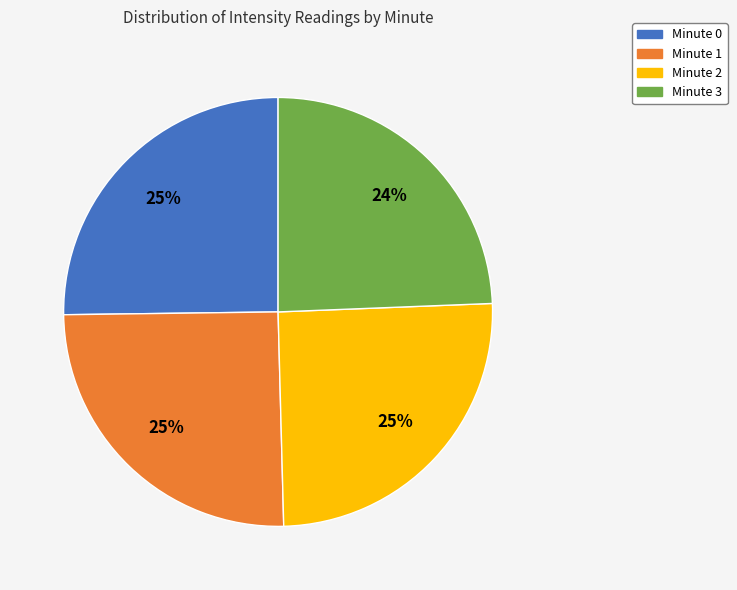

To the nearest percent, what portion does Minute 0 represent?

25%